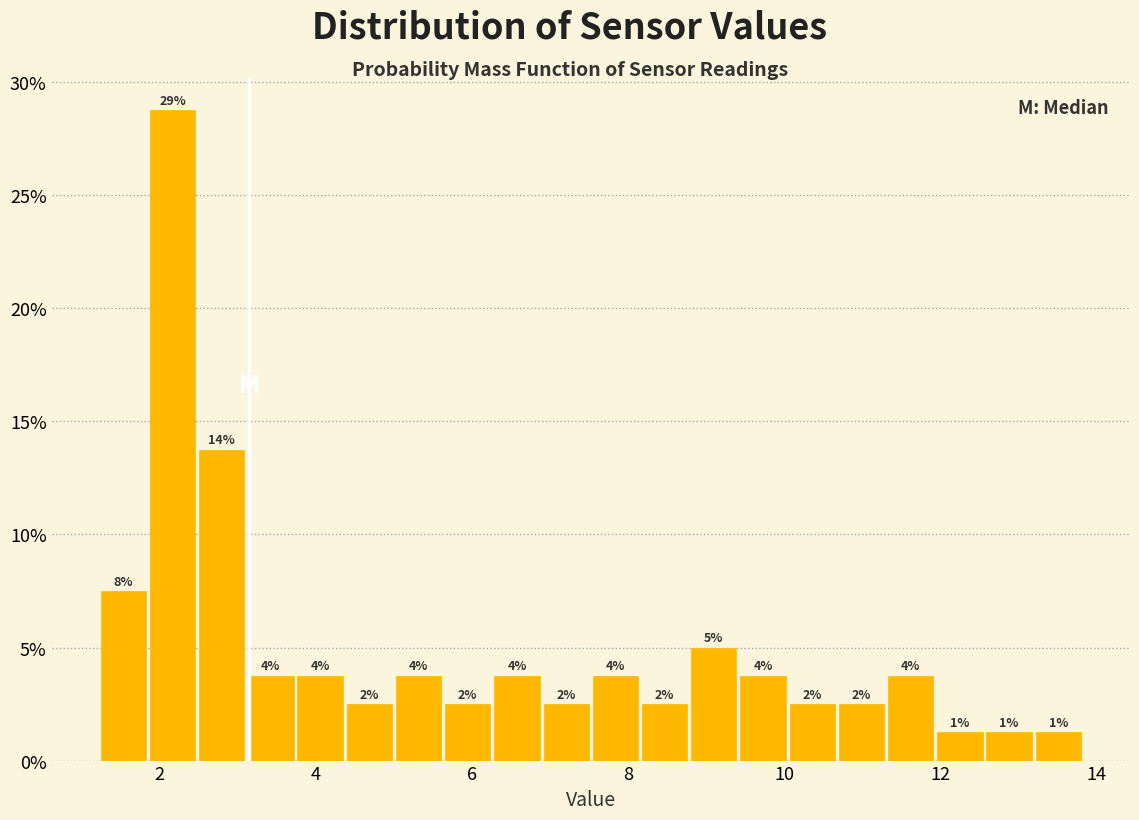

Read against the x-axis, roughly where is the centre of the tallest bar?

2.2